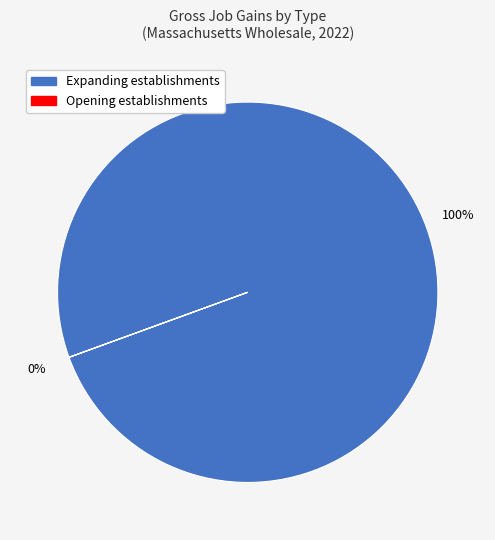

Does Expanding establishments represent more than half of the total?

Yes